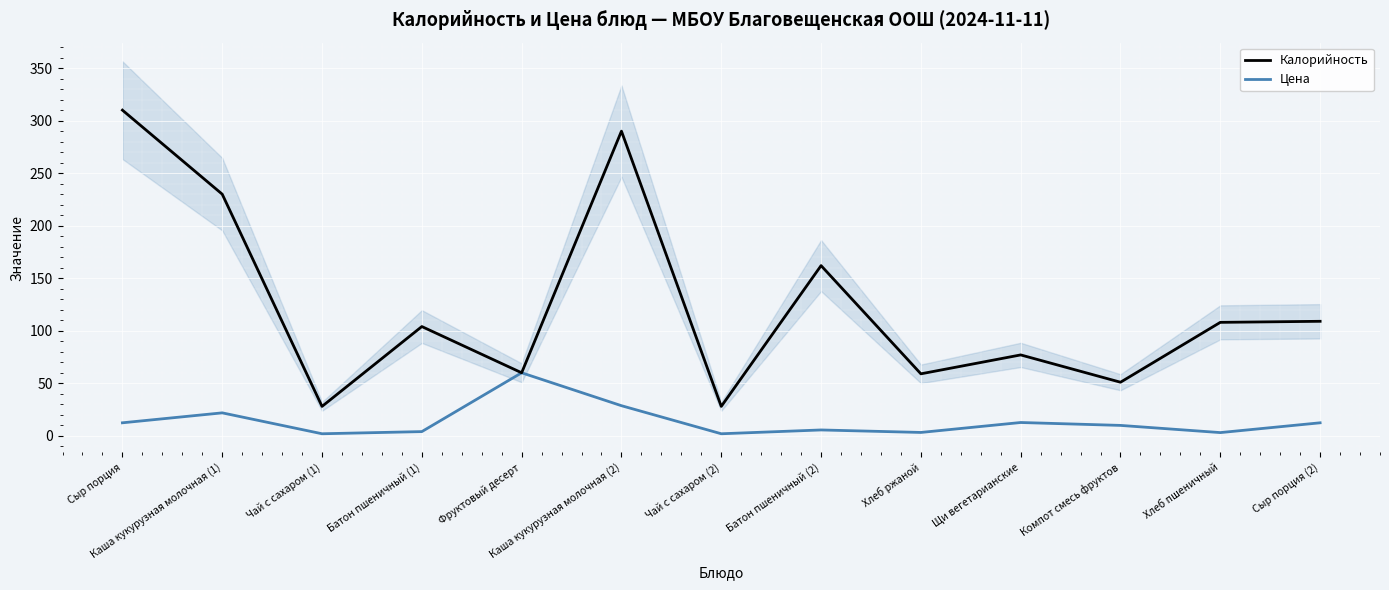

Rank the series at Батон пшеничный (1) from highest to lowest value.

Калорийность, Цена